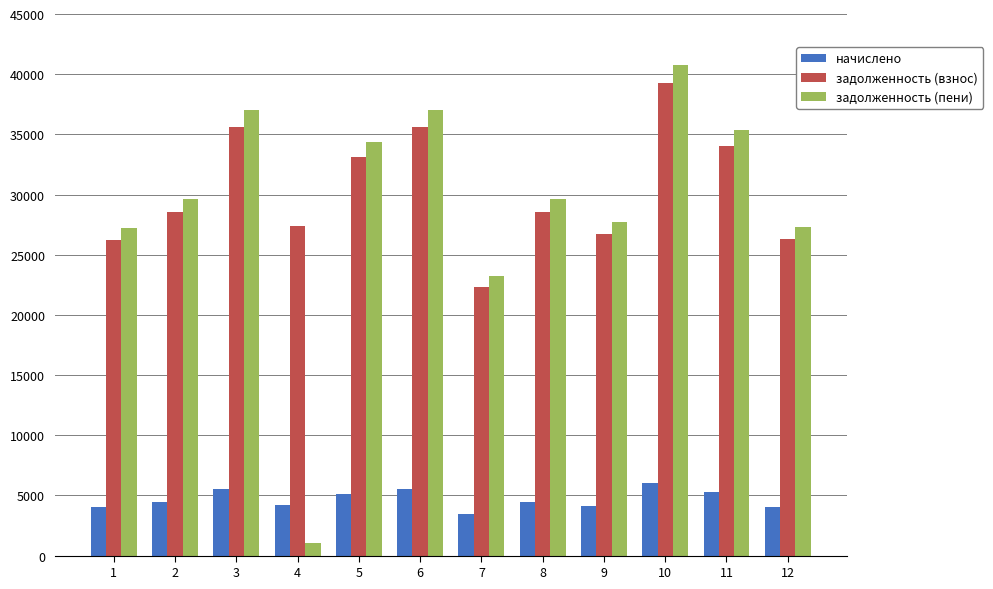

List the series in order of their peak value, lowest first.

начислено, задолженность (взнос), задолженность (пени)